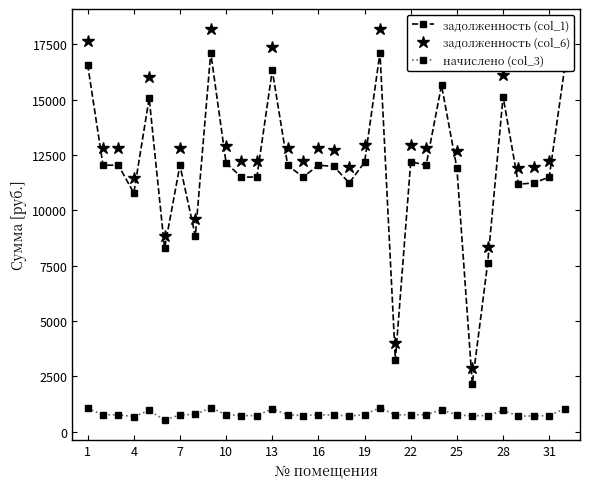

How many values in the задолженность (col_6) series exceed 12809?

17